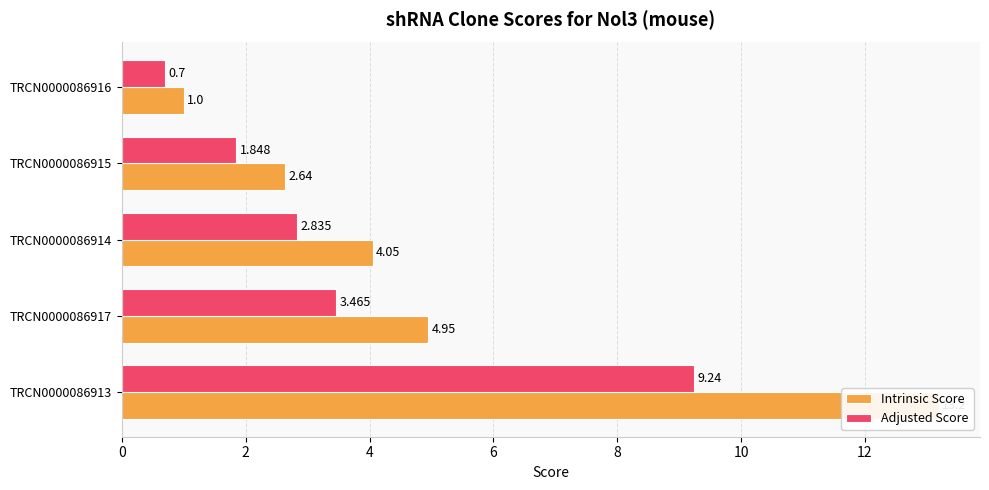

How many bars are there in total?

10